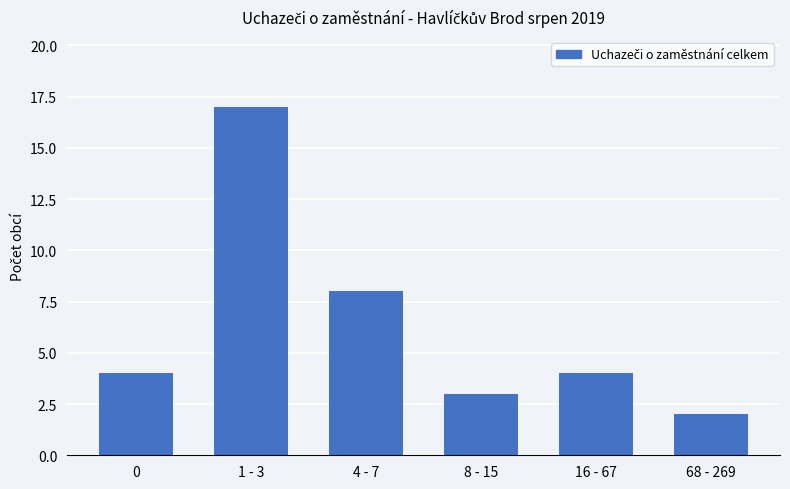

True or false: the data shows 2 at 68 - 269.

True